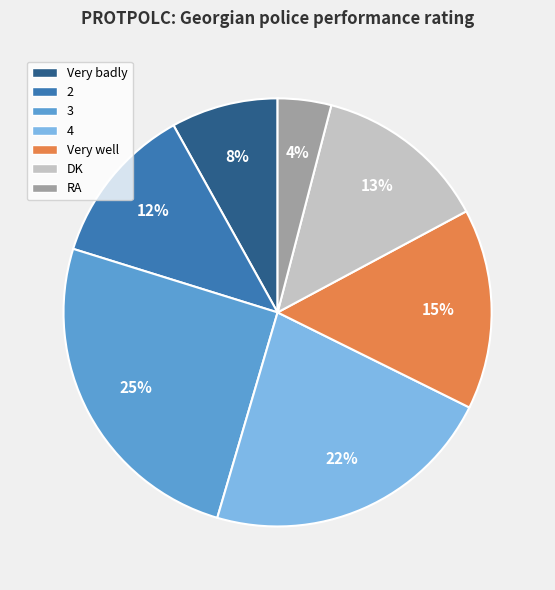

To the nearest percent, what portion does Very badly represent?

8%